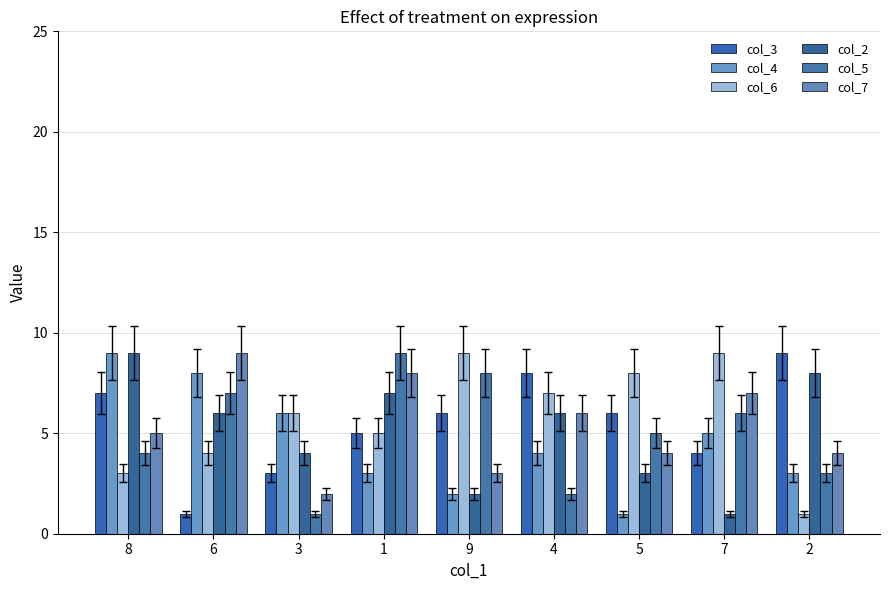

What is the difference between the maximum and minimum values in the col_2 series?

8